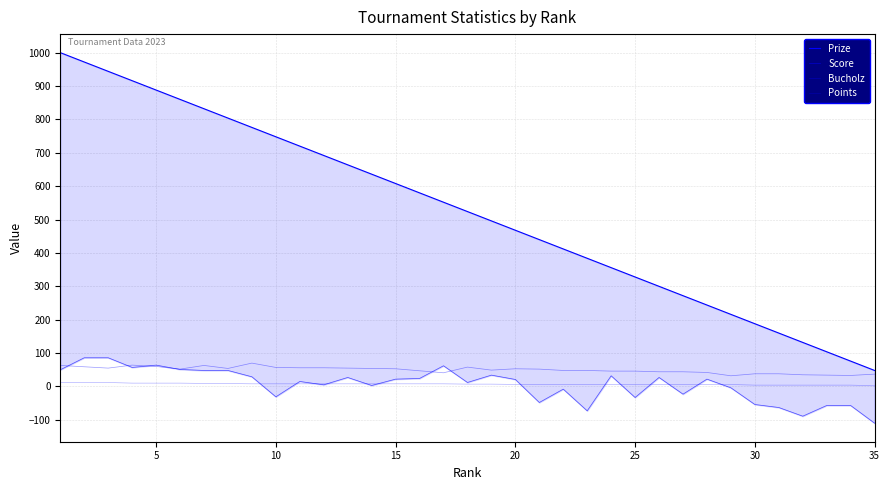

Is the value of Score at 23 greater than the value of Prize at 13?

No